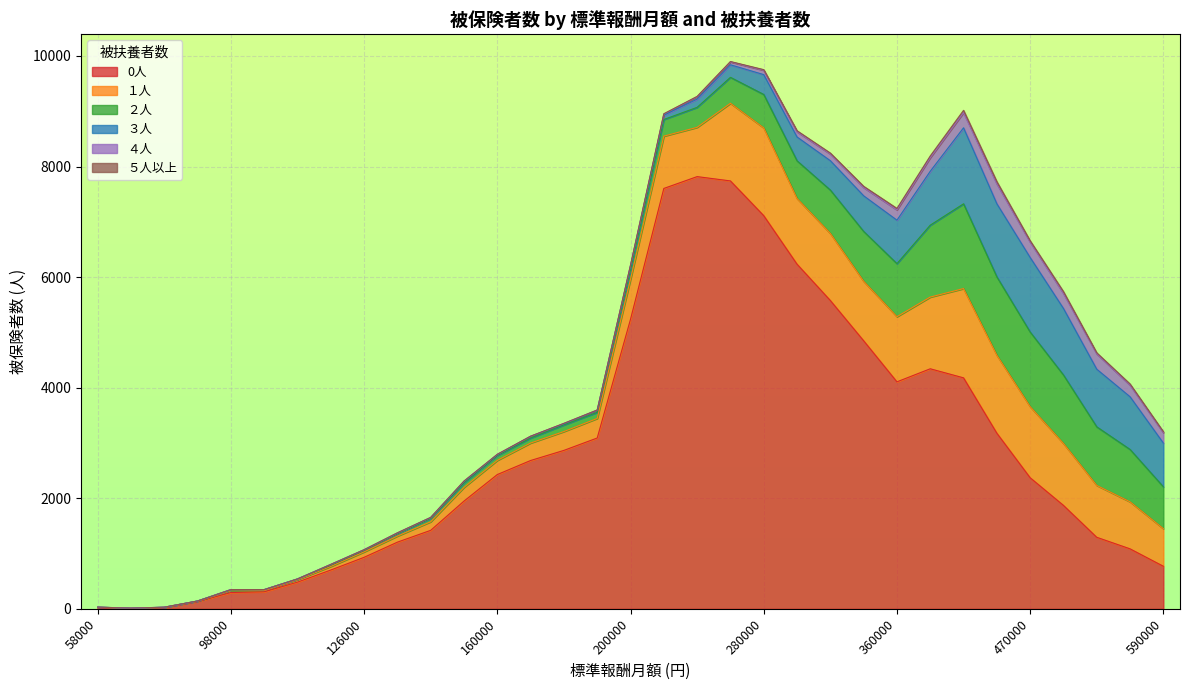

How many data points in １人 are less than 680?

16